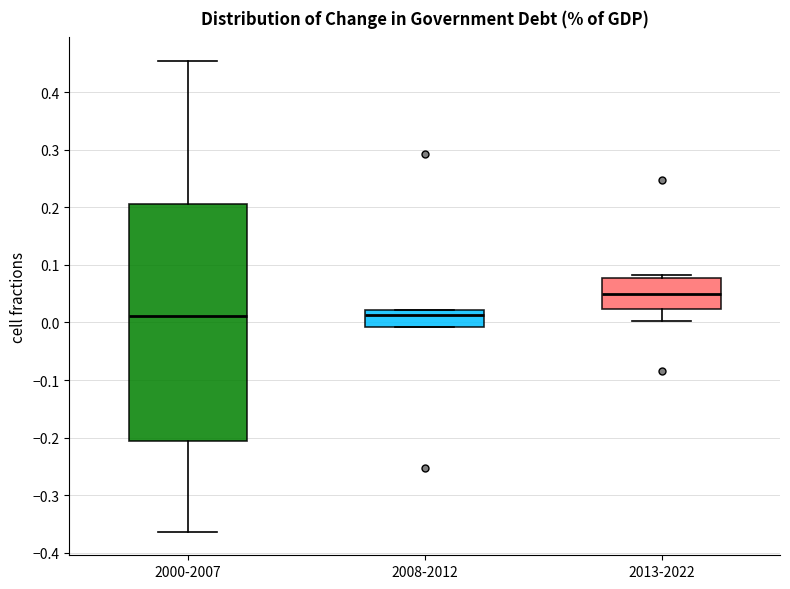

Where is the upper edge of the box for 2013-2022 on the y-axis? The values are not printed on the chart, so give them approximately, as read against the axis.

0.08